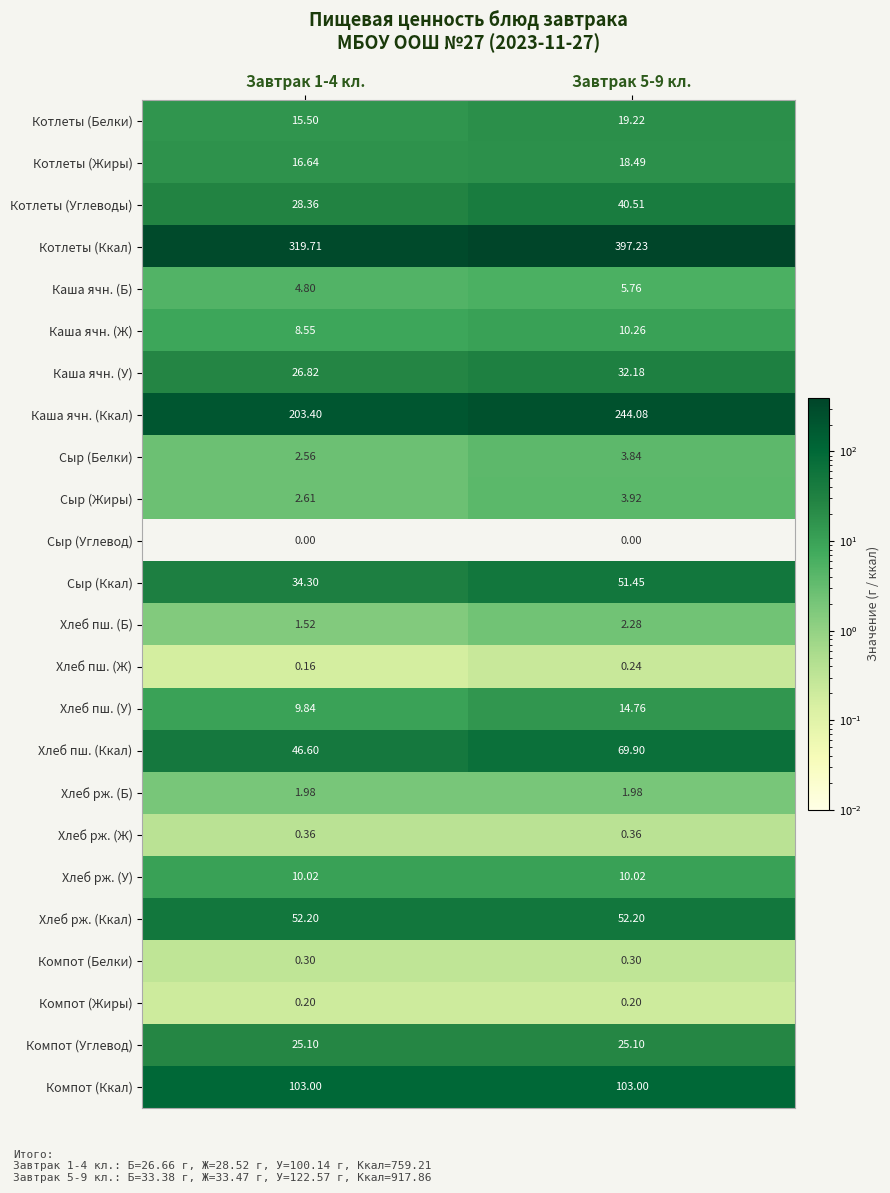

Which series changed the most between Завтрак 1-4 кл. and Завтрак 5-9 кл.?

Котлеты (Ккал)